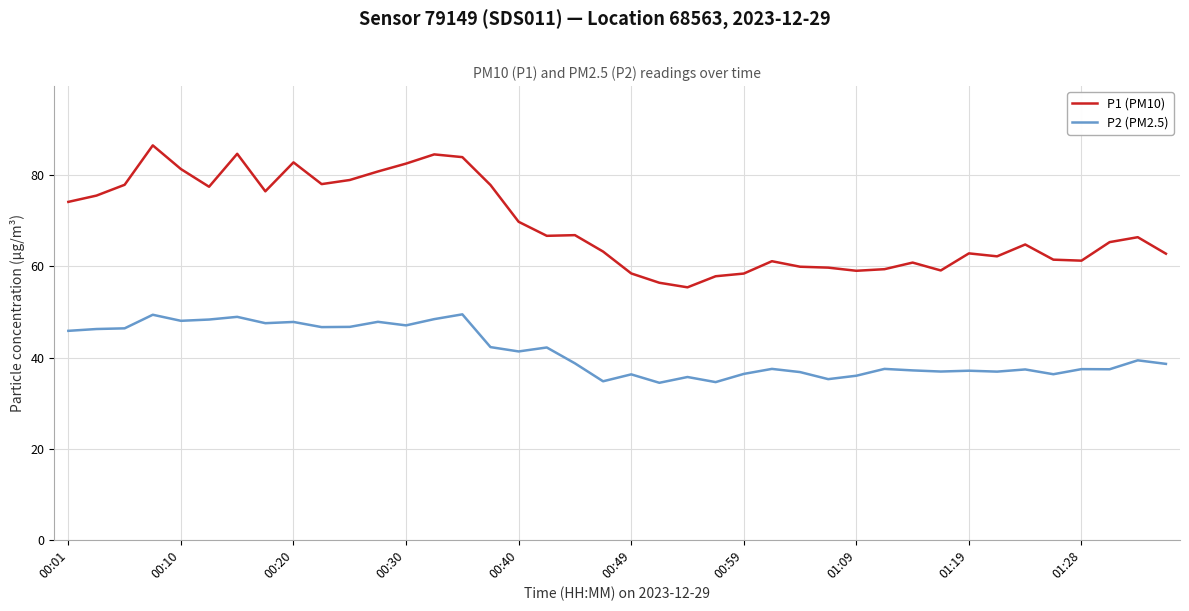

Which series has the widest spread of values?

P1 (PM10)